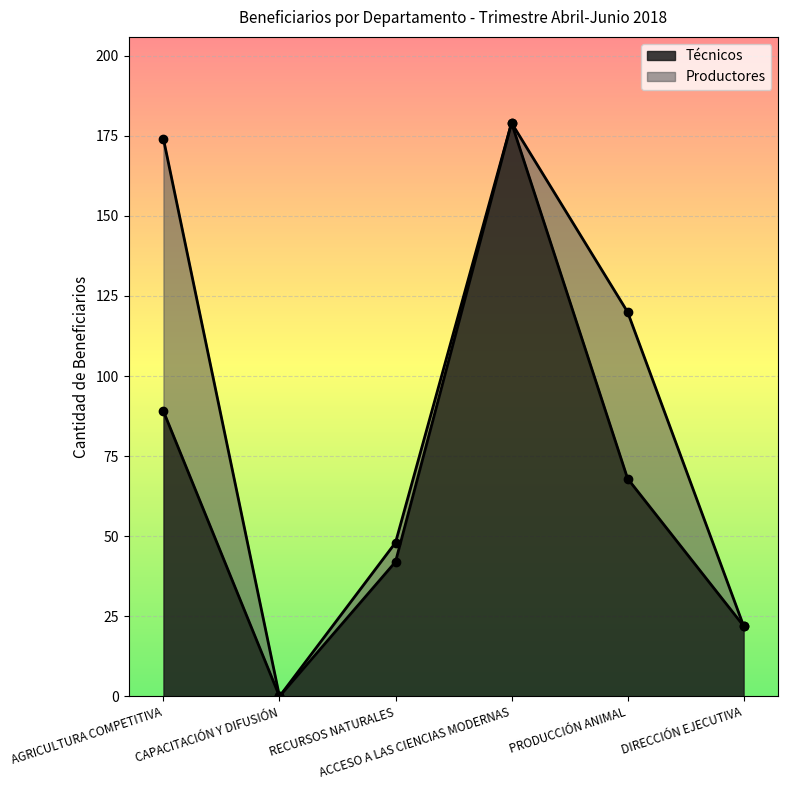

What is the approximate value at ACCESO A LAS CIENCIAS MODERNAS, to the nearest 5?

180